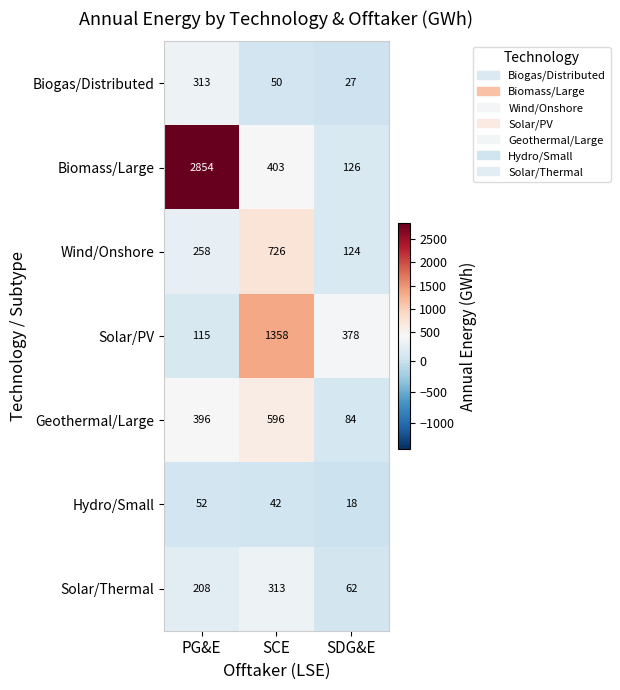

What is the sum of the Geothermal/Large values at SDG&E and PG&E?

480